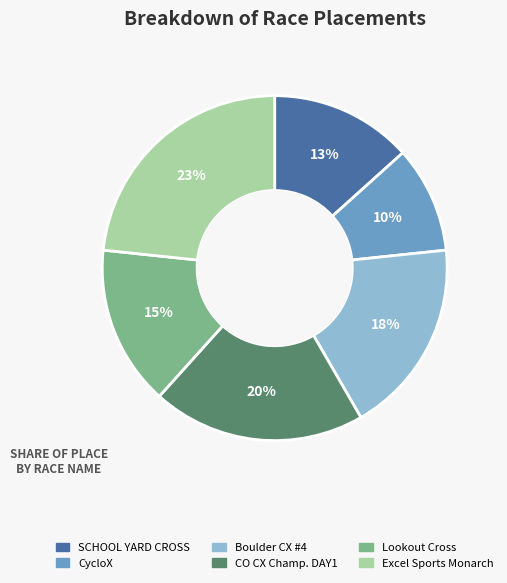

Is there any slice that represents more than half of the pie?

No